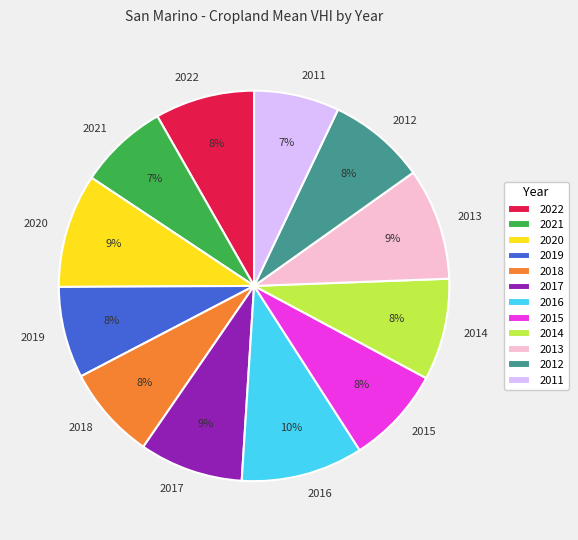

To the nearest percent, what is the combined percentage of 2019 and 2012?

16%